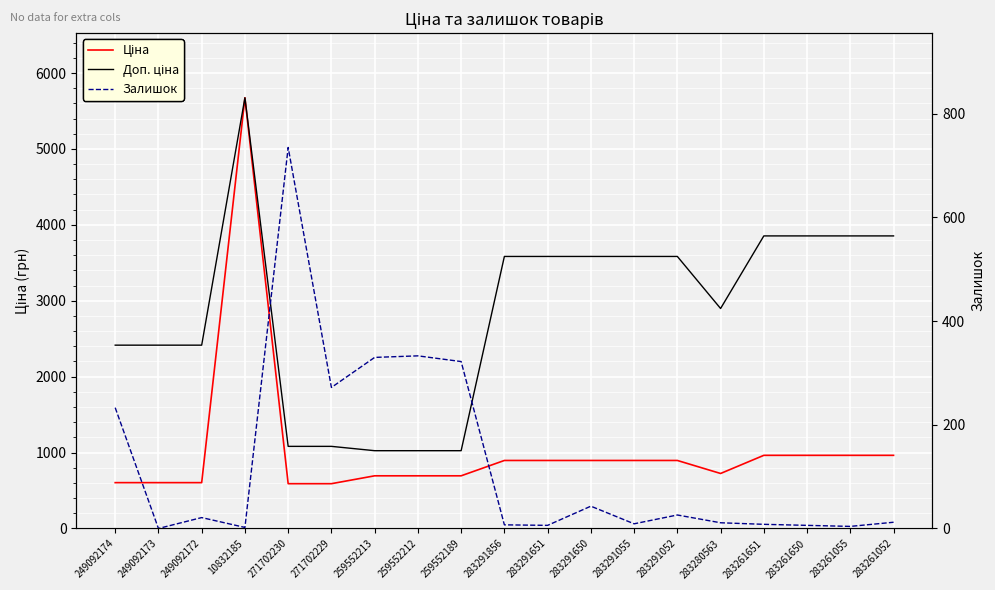

Reading right to left, extract all data points from this chart.

Ціна: 963.5	963.5	963.5	963.5	724.5	895.9	895.9	895.9	895.9	895.9	693.7	693.7	693.7	589.9	589.9	5673.8	603.7	603.7	603.7
Доп. ціна: 3854.0	3854.0	3854.0	3854.0	2897.8	3583.6	3583.6	3583.6	3583.6	3583.6	1024.6	1024.6	1024.6	1081.7	1081.7	5673.8	2414.8	2414.8	2414.8
Залишок: 12.0	4.0	6.0	8.0	11.0	26.0	9.0	43.0	6.0	7.0	322.0	333.0	330.0	272.0	735.0	2.0	21.0	0.0	233.0